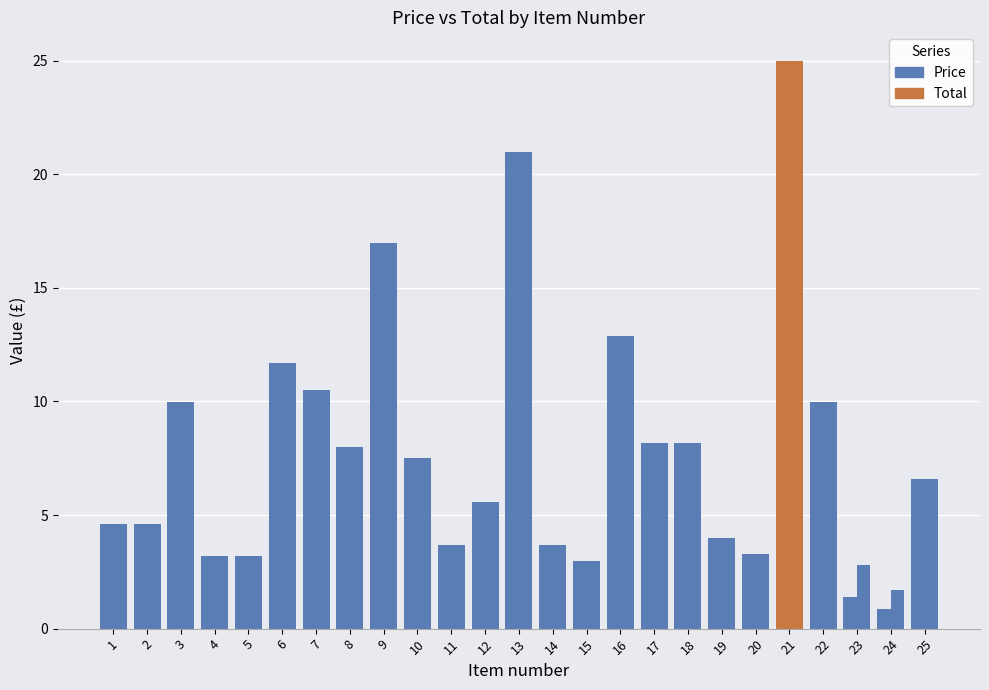

Are the bars horizontal?

No